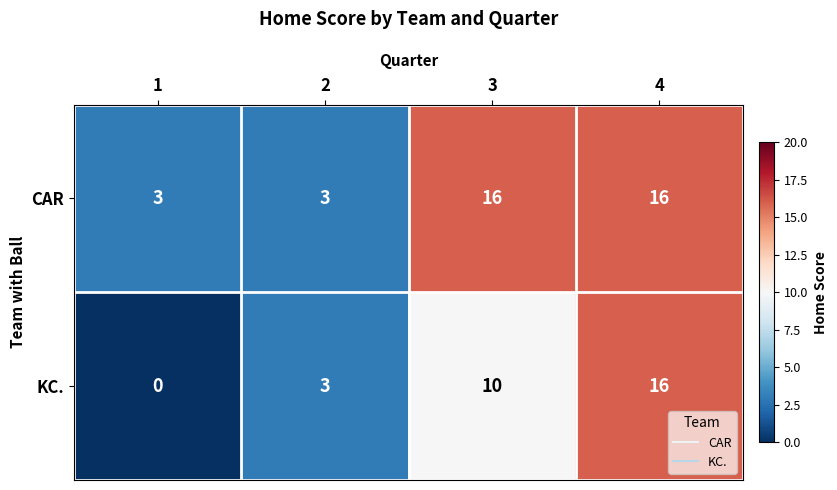

Which series changed the most between 1 and 2?

KC.